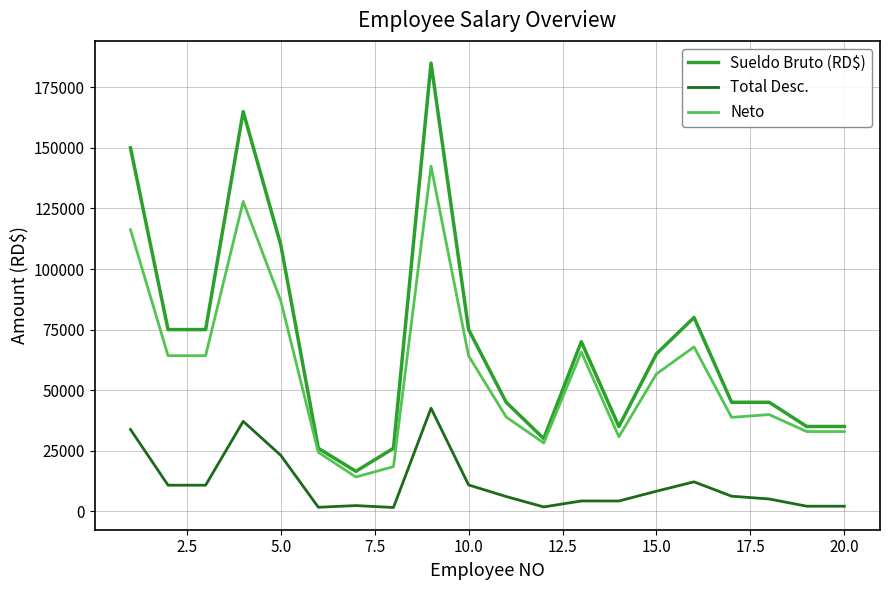

What is the difference between the maximum and second lowest values in the Neto series?

124013.8